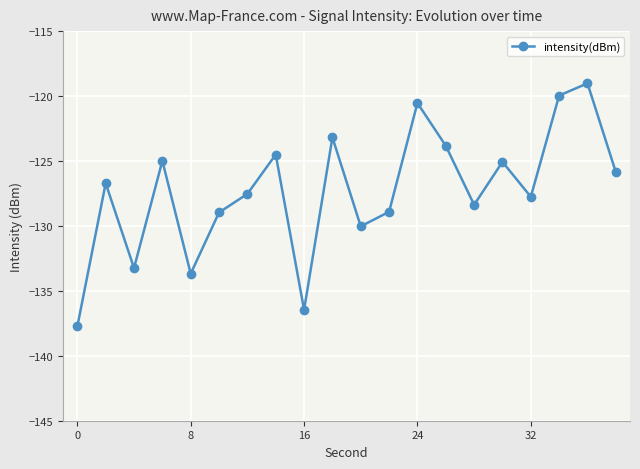

What is the smallest value displayed?

-137.7